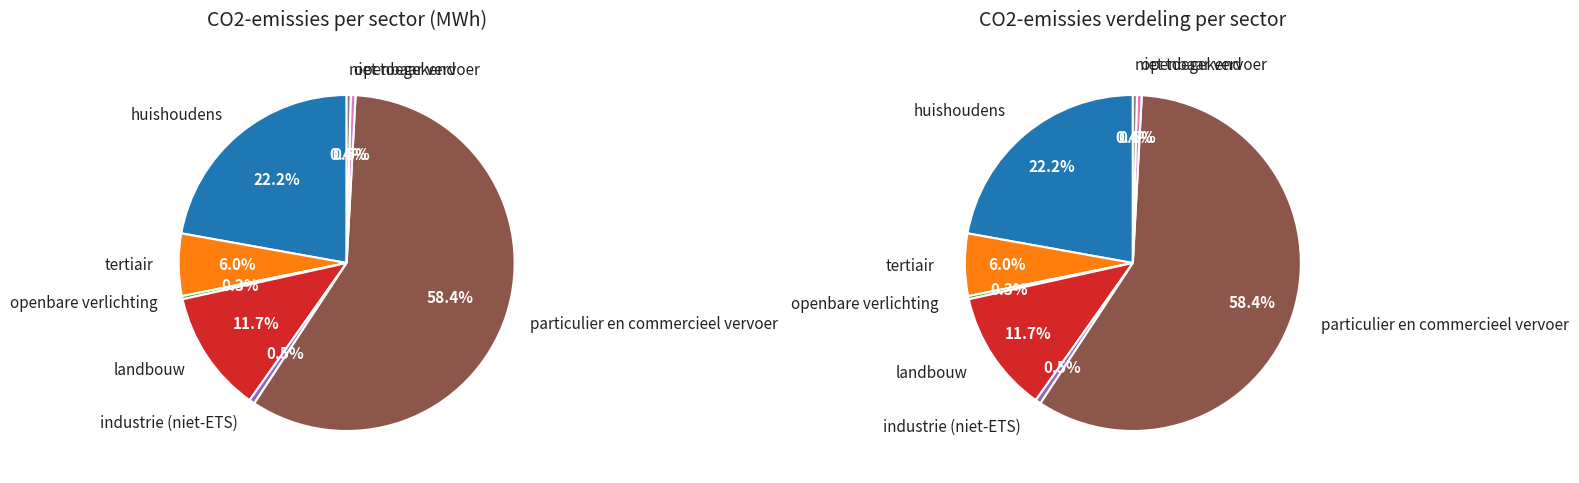

Does particulier en commercieel vervoer represent more than half of the total?

Yes